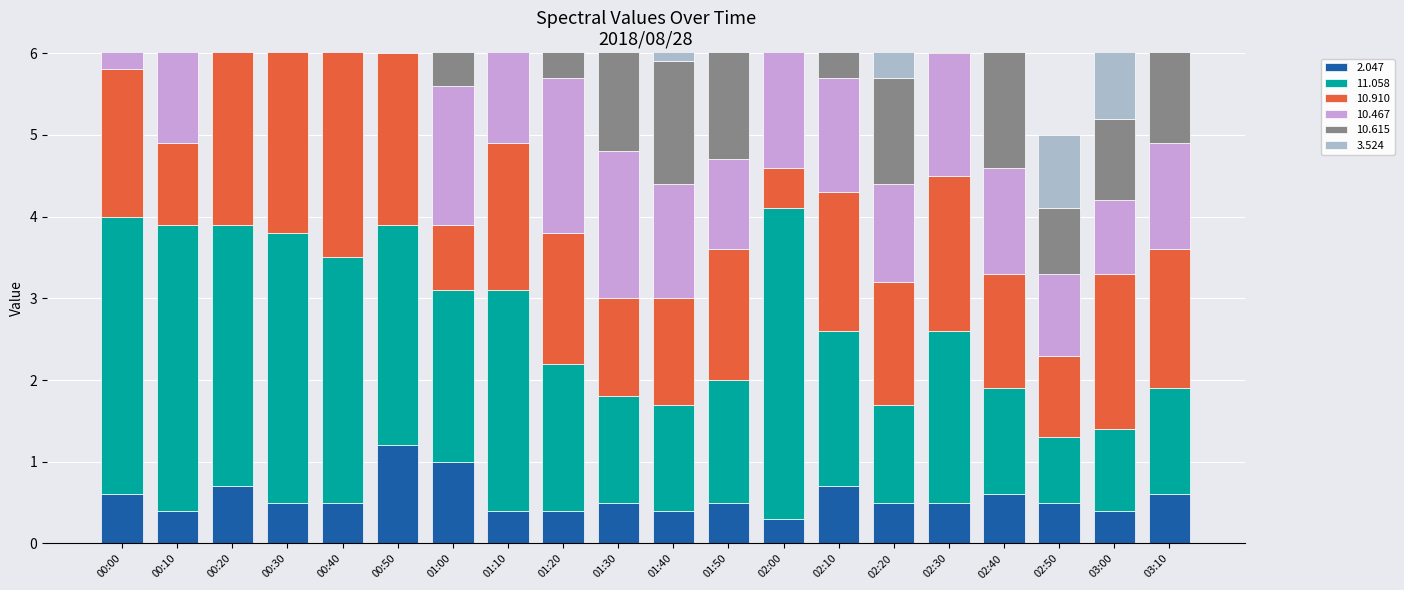

Which series has the largest range (max minus min)?

10.615